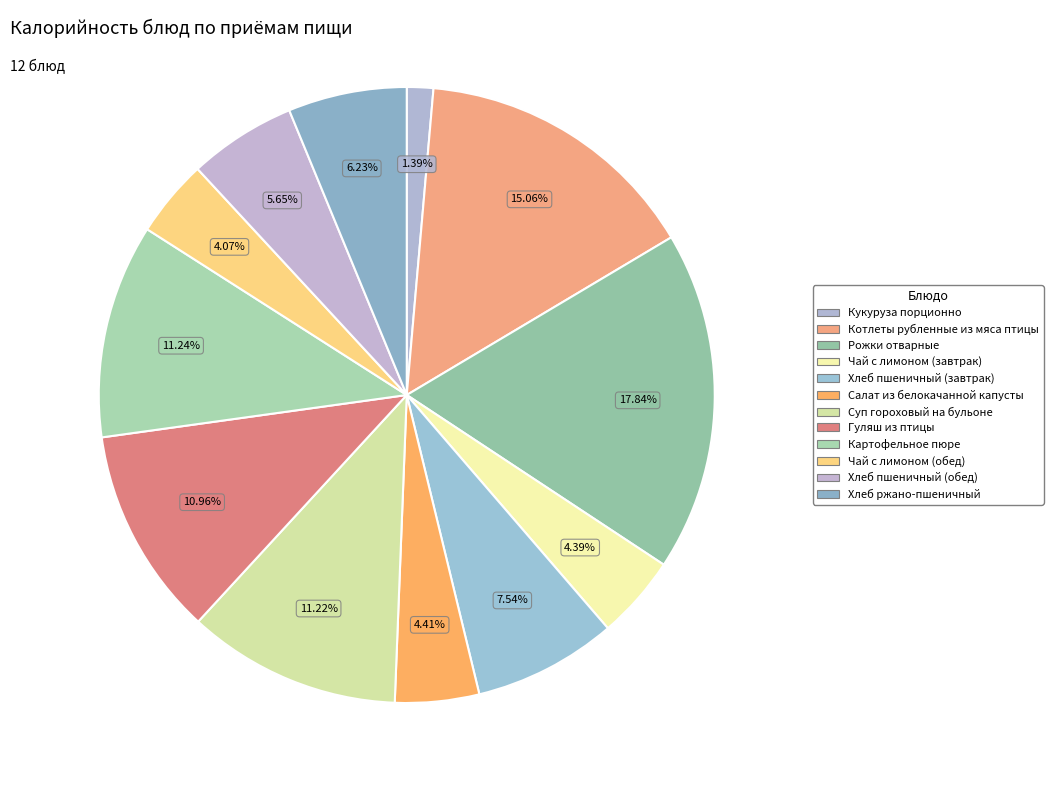

What percentage is the Хлеб пшеничный (обед) slice, to the nearest percent?

6%